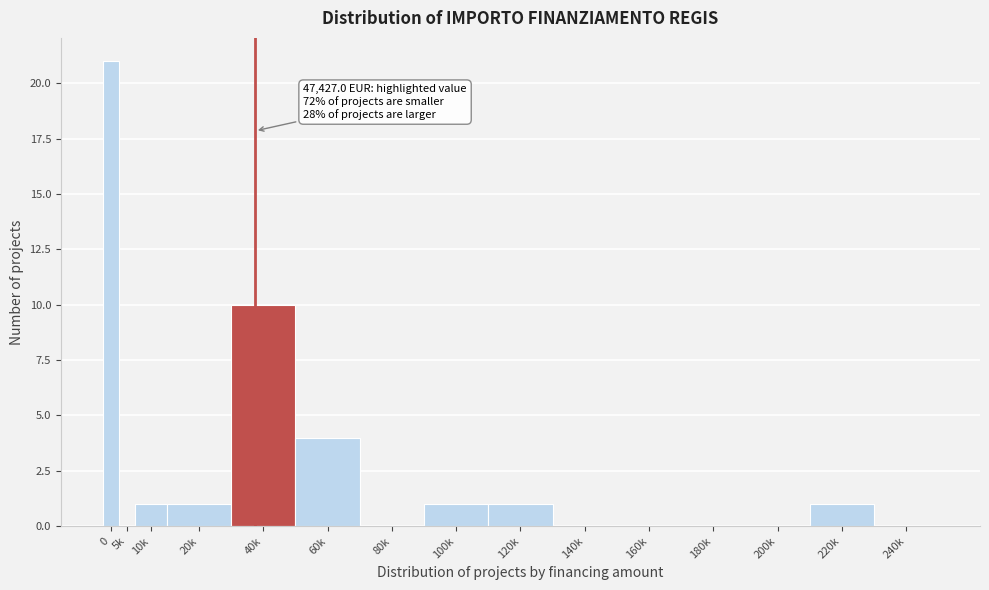

Reading right to left, transcribe all the data shown in this chart.

240k=0	220k=1	200k=0	180k=0	160k=0	140k=0	120k=1	100k=1	80k=0	60k=4	40k=10	20k=1	10k=1	5k=0	0=21